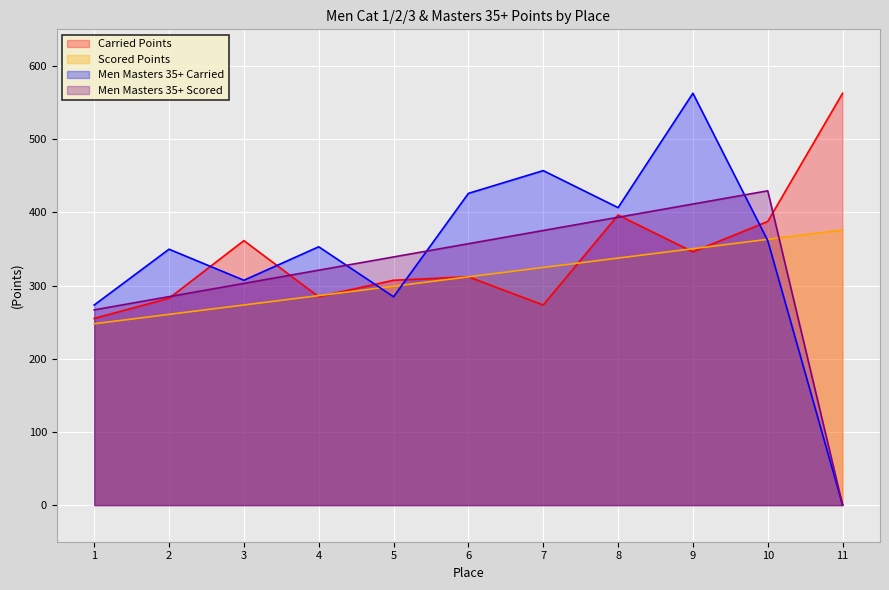

Rank the series by their maximum value, from lowest to highest.

Scored Points, Men Masters 35+ Scored, Carried Points, Men Masters 35+ Carried